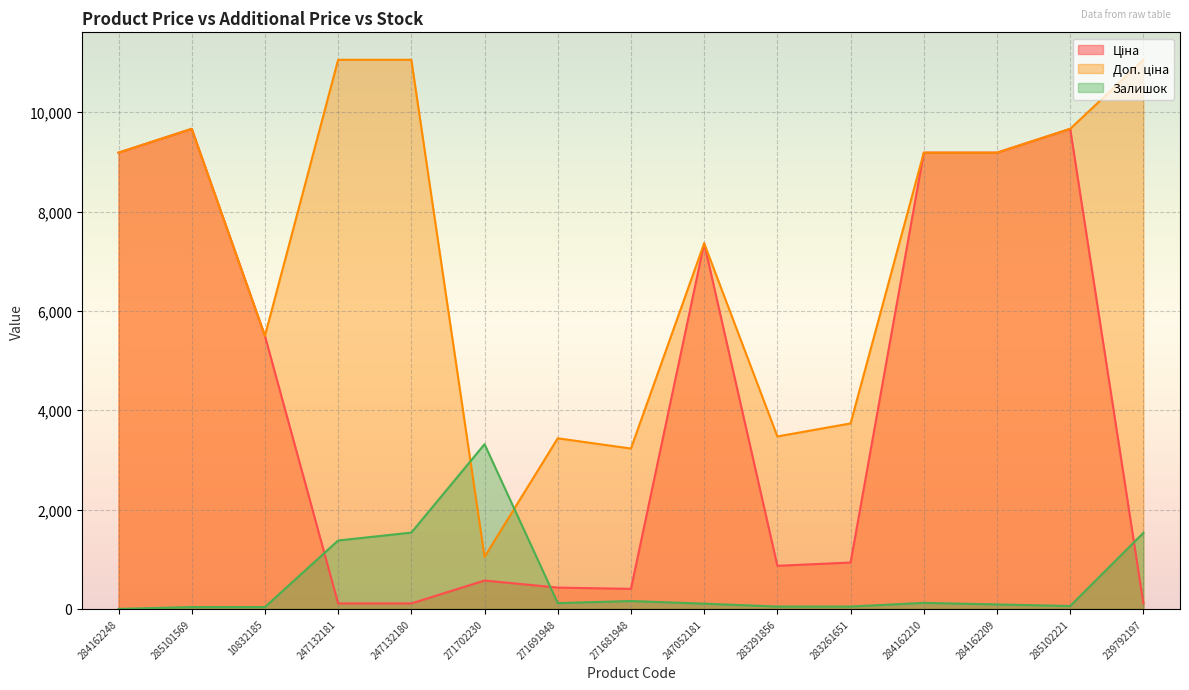

What is the value of the Залишок point at the 14th from the left?

58.3